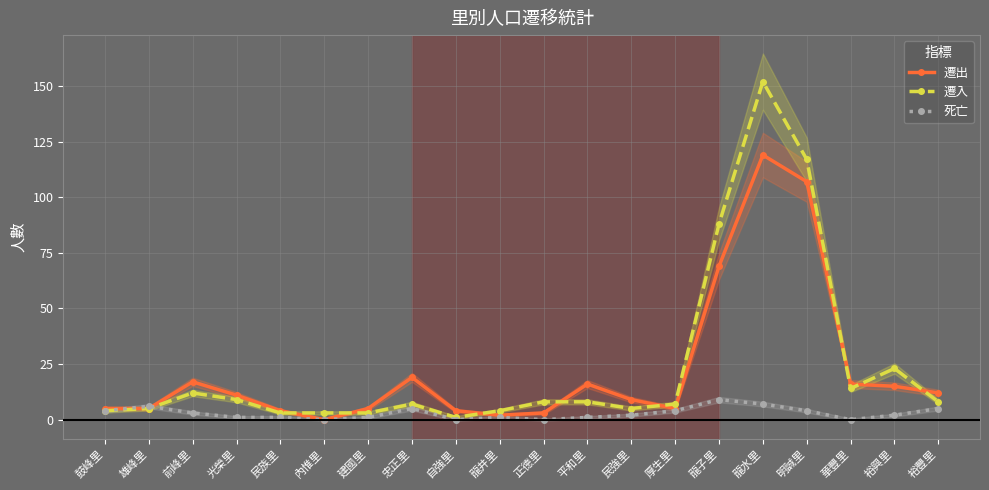

Rank the series by their maximum value, from lowest to highest.

死亡, 遷出, 遷入